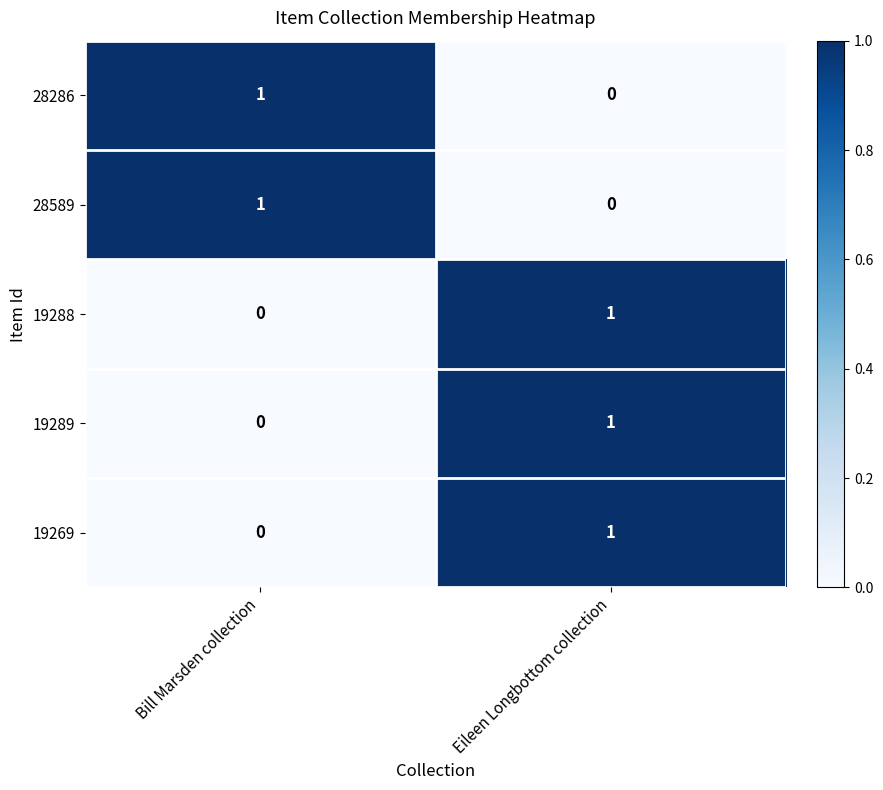

Reading right to left, transcribe all the data shown in this chart.

28286: 0	1
28589: 0	1
19288: 1	0
19289: 1	0
19269: 1	0